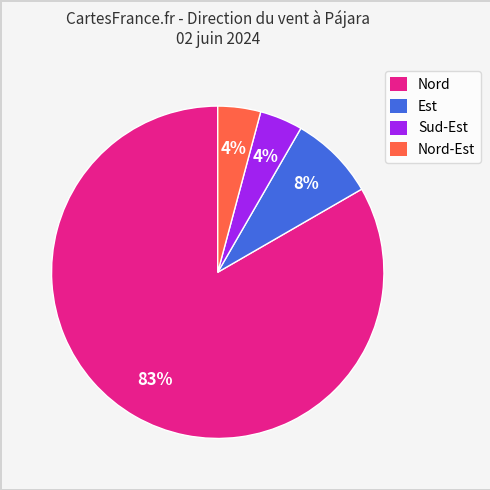

Combined, do Est and Nord account for over 50%?

Yes